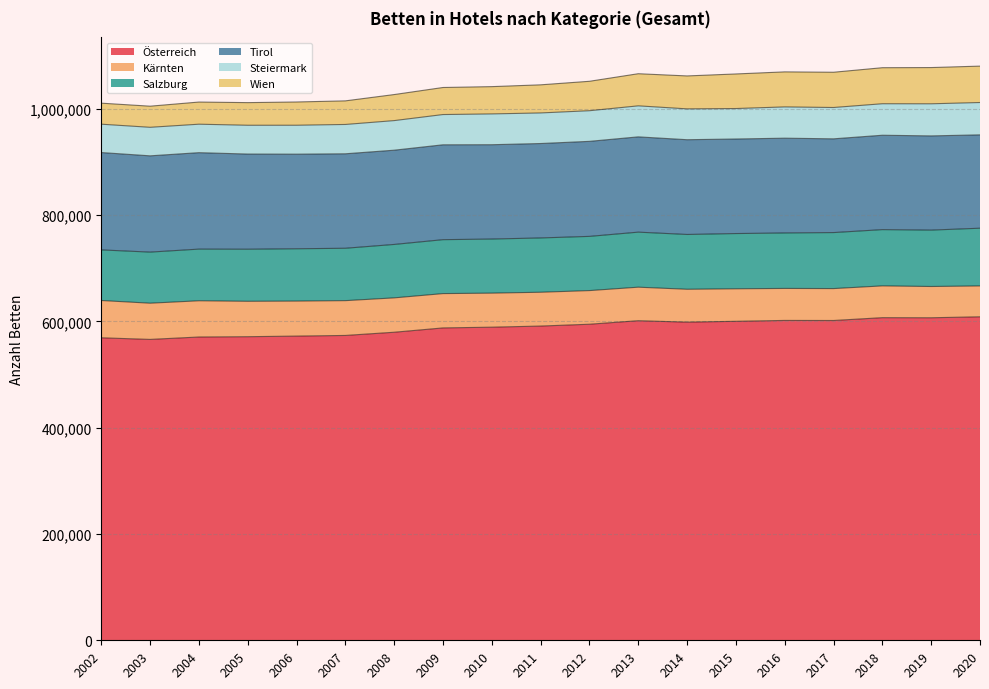

What is the average value of the Wien series?

54506